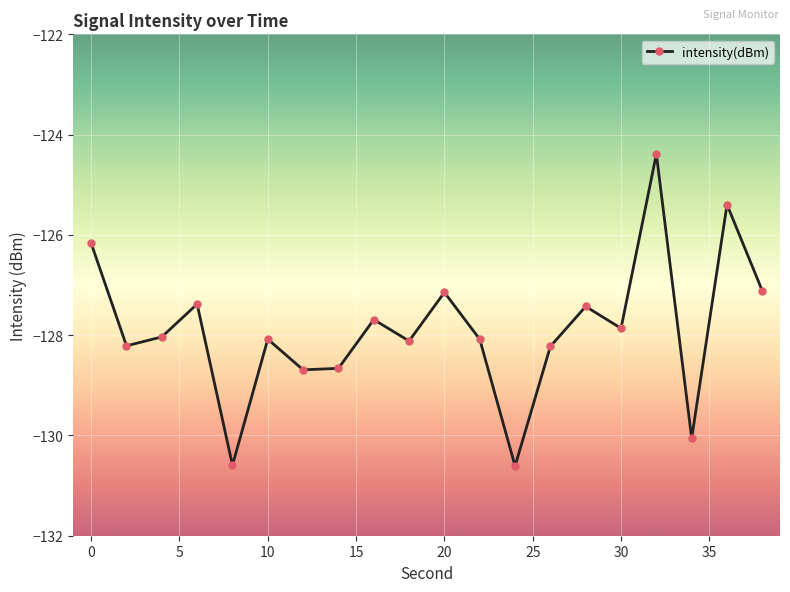

How many lines are shown in the chart?

1